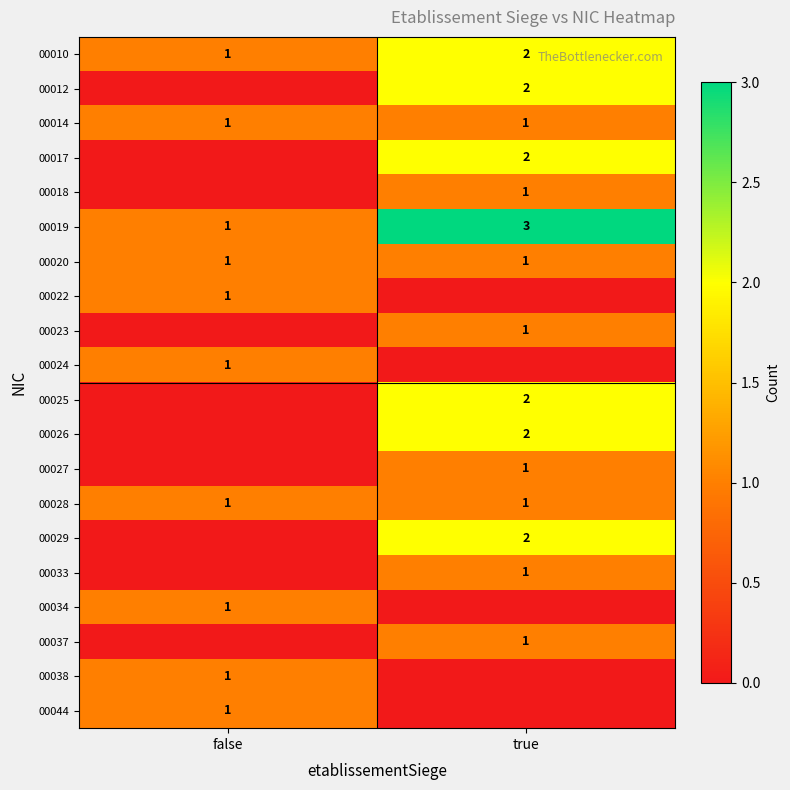

Is it true that 00033 equals 1 at true?

True